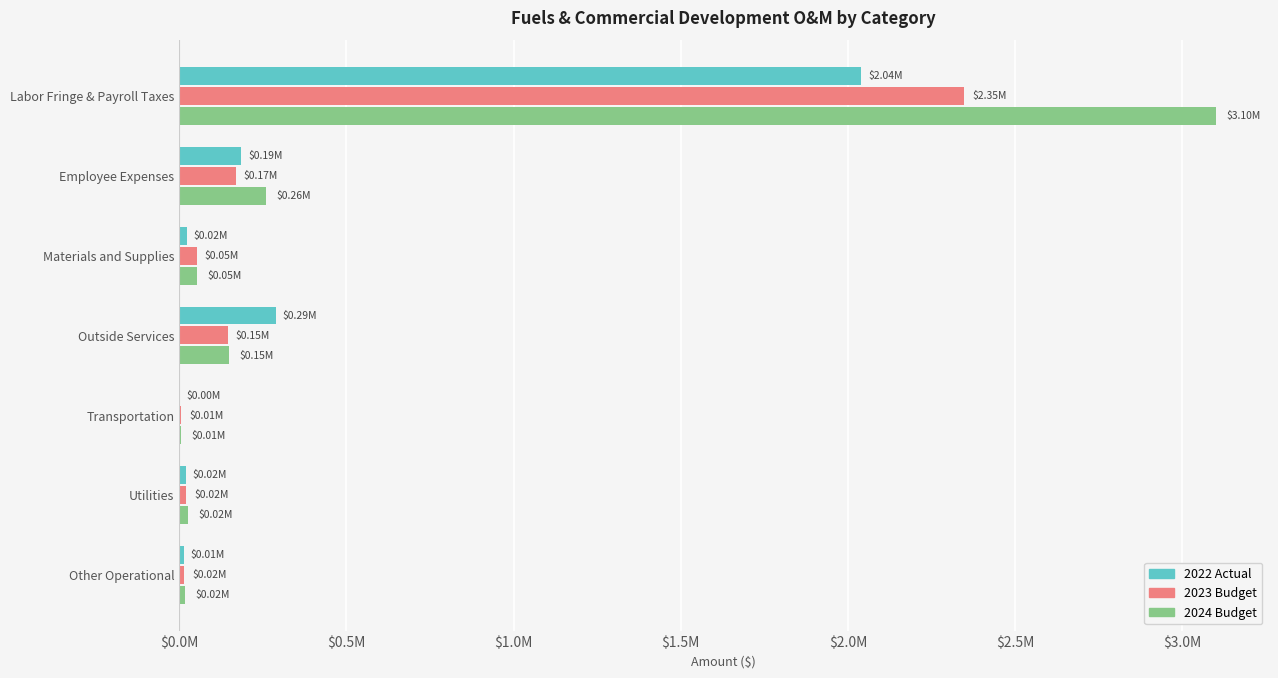

Rank the series by their average value, from lowest to highest.

2022 Actual, 2023 Budget, 2024 Budget